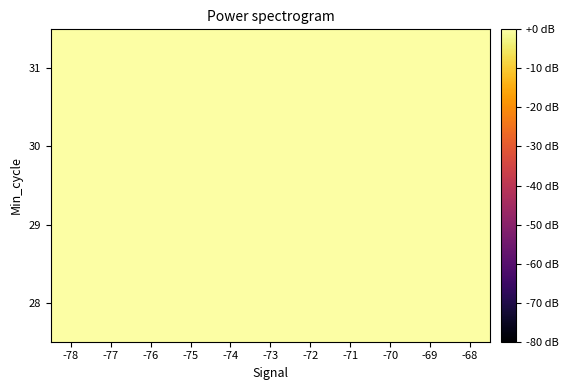

Reading left to right, transcribe all the data shown in this chart.

28: -78=-0.0	-77=-0.0	-76=-0.0	-75=-0.0	-74=-0.0	-73=-0.0	-72=-0.0	-71=-0.0	-70=0.0	-69=-0.0	-68=-0.0
29: -78=-0.0	-77=-0.0	-76=-0.0	-75=-0.0	-74=-0.0	-73=-0.0	-72=-0.0	-71=-0.0	-70=-0.0	-69=-0.0	-68=-0.0
30: -78=-0.0	-77=-0.0	-76=-0.0	-75=-0.0	-74=-0.0	-73=-0.0	-72=-0.0	-71=-0.0	-70=-0.0	-69=-0.0	-68=-0.0
31: -78=-0.0	-77=-0.0	-76=-0.0	-75=-0.0	-74=-0.0	-73=-0.0	-72=-0.0	-71=-0.0	-70=-0.0	-69=-0.0	-68=-0.0